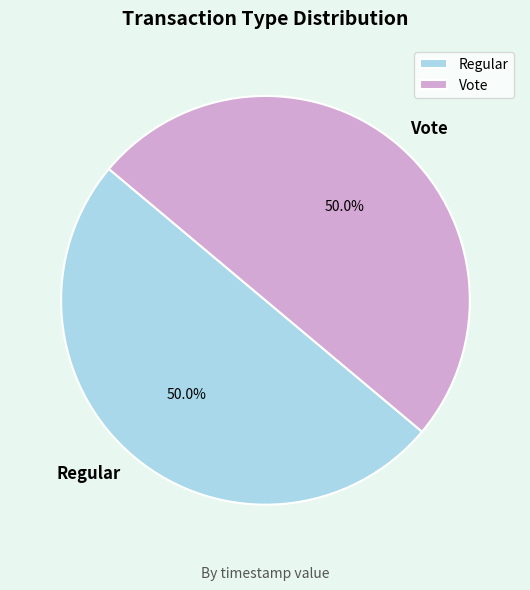

Is it true that Vote is 50% of the pie?

True